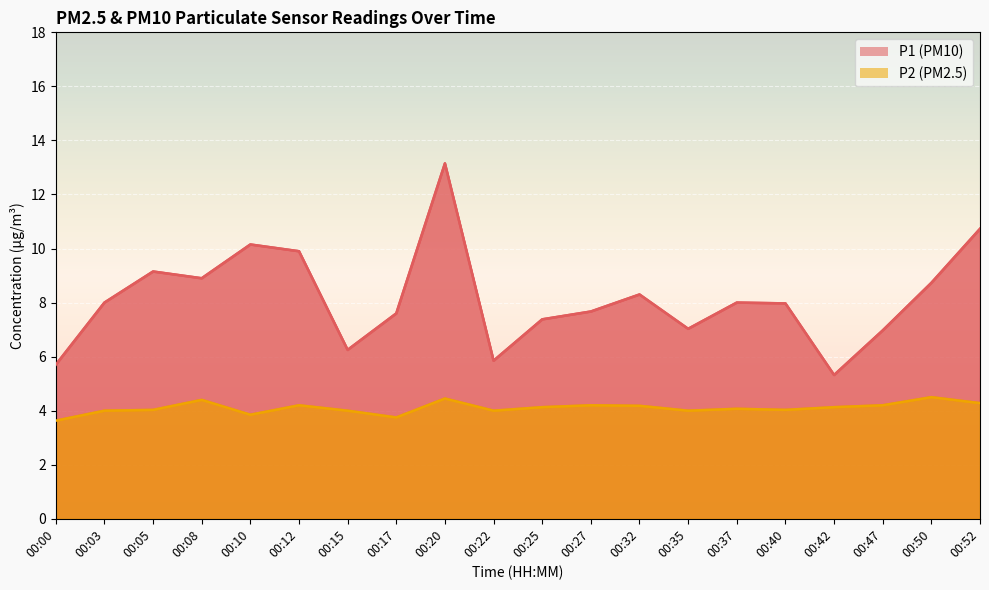

How many interior local peaks does the P2 series have?

6